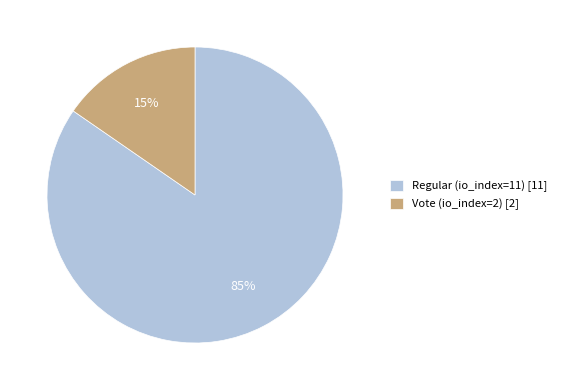

Is it true that Regular (io_index=11) is 85% of the pie?

True